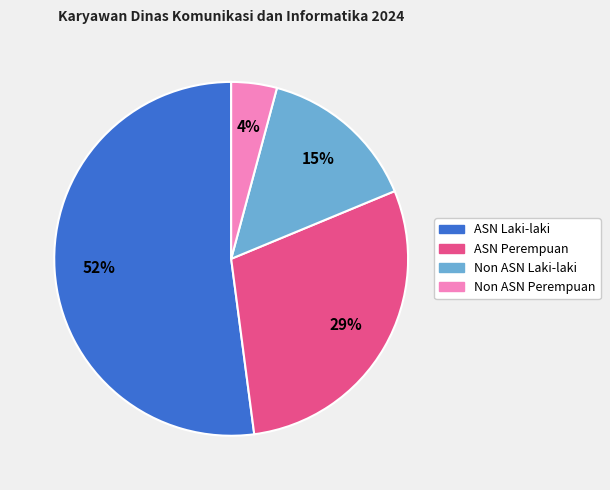

Between Non ASN Laki-laki and Non ASN Perempuan, which is larger?

Non ASN Laki-laki